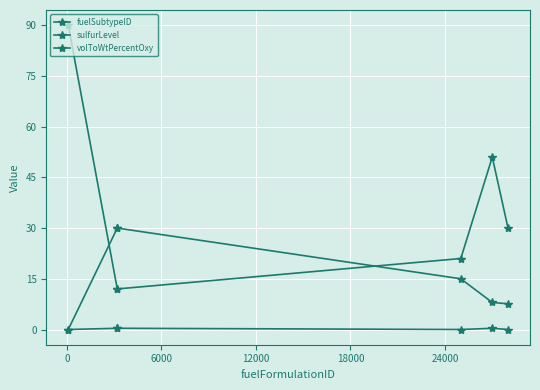

Does the chart have visible grid lines?

Yes